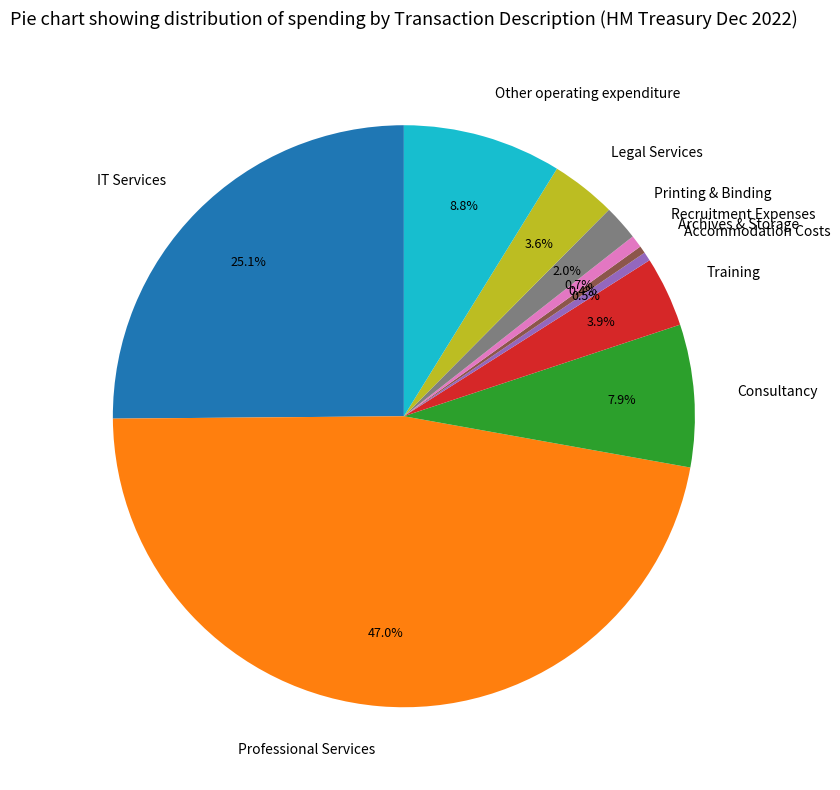

To the nearest percent, what is the average slice percentage?

10%